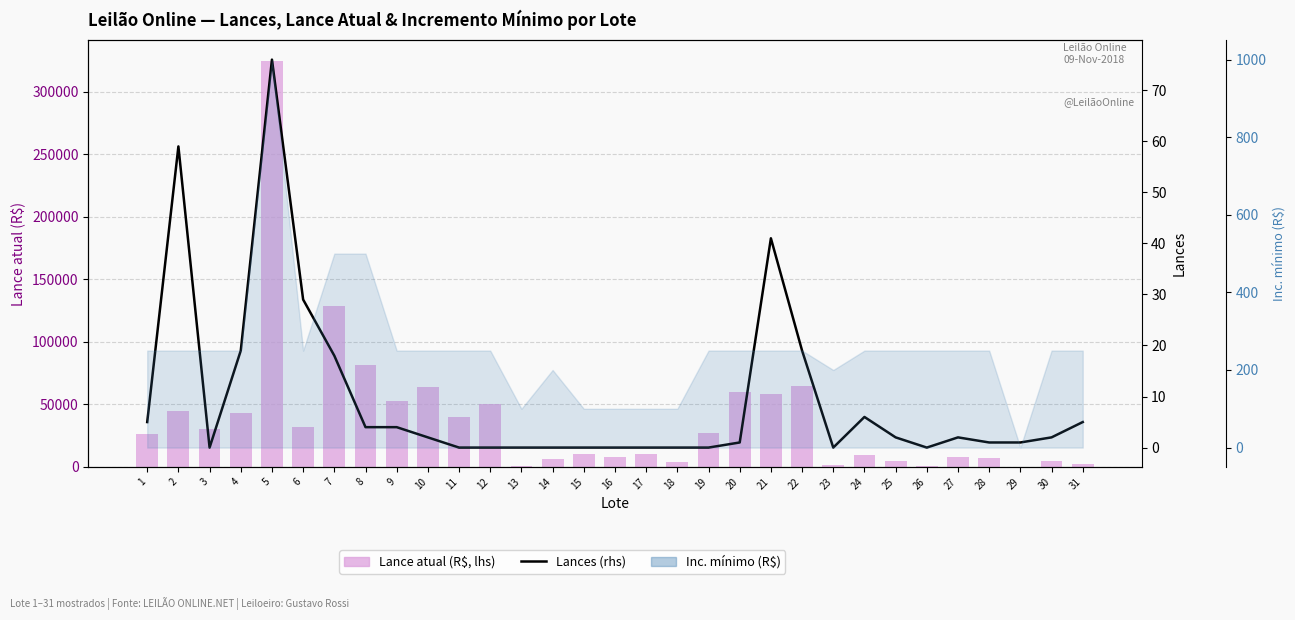

What is the sum of all Lance atual (R$, lhs) values?

1205451